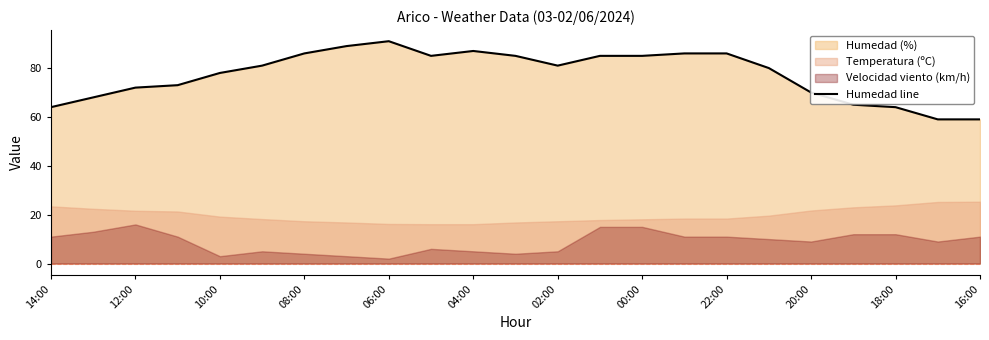

True or false: the data shows 89 at 14:00.

False